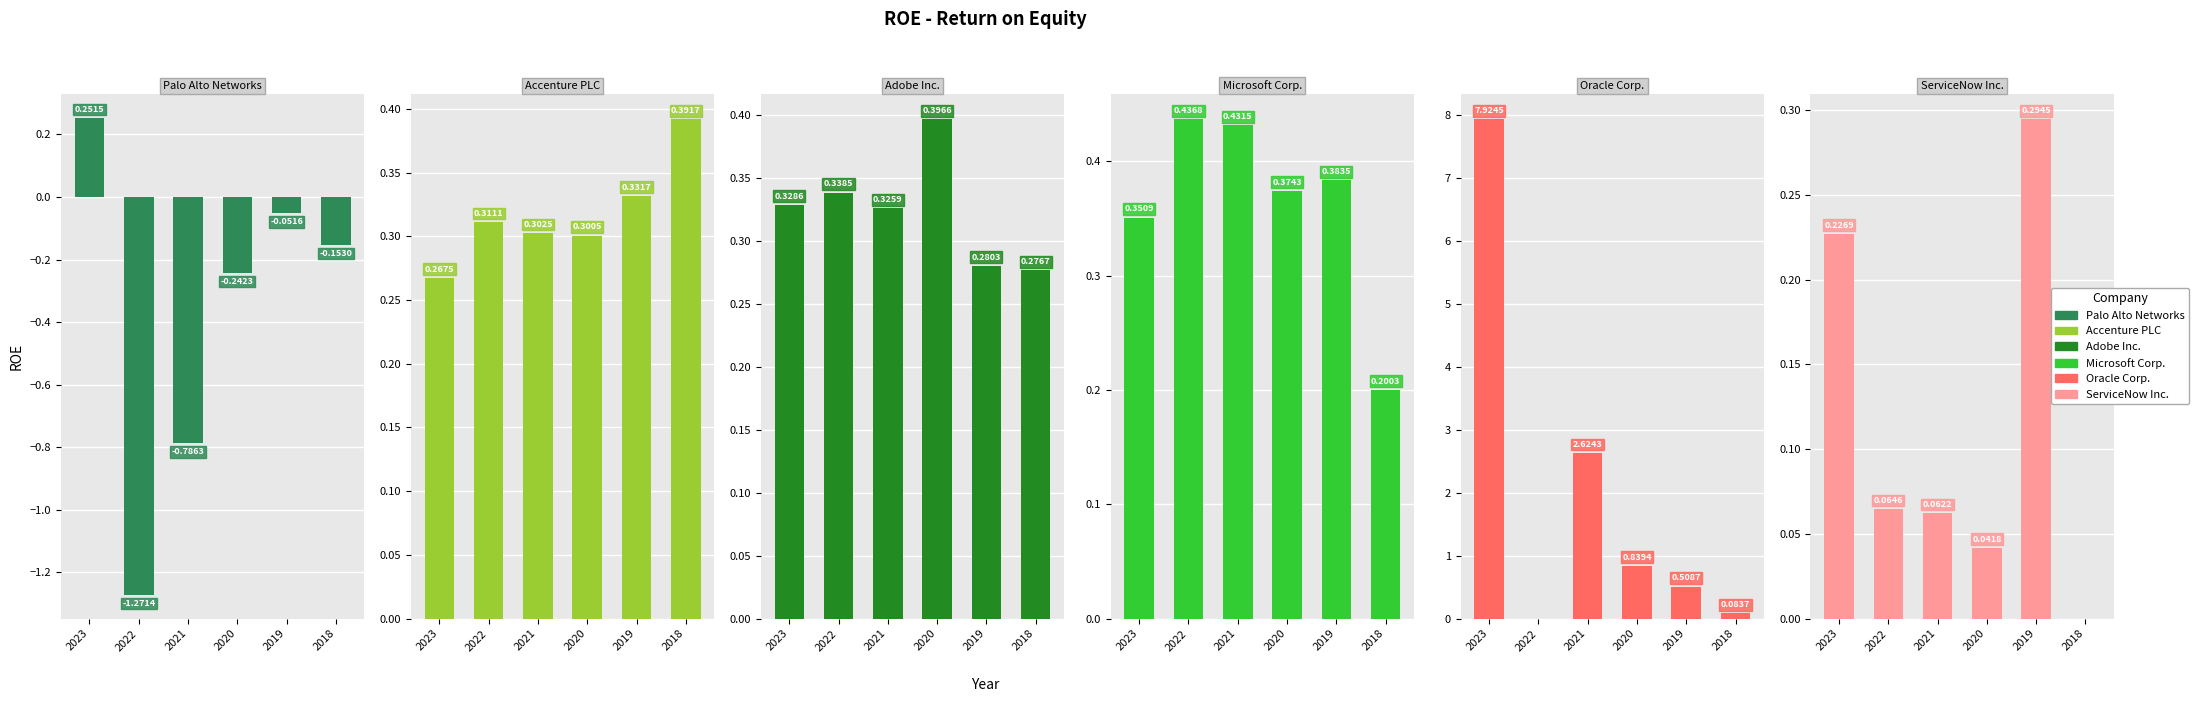

At which category is the sum across all series the highest?

2023